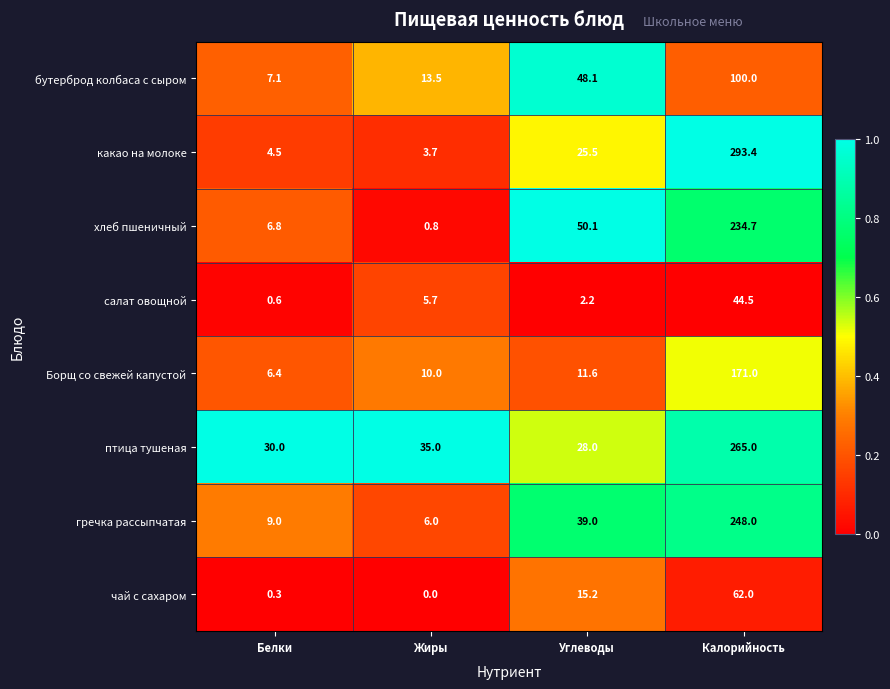

Is it true that гречка рассыпчатая equals 9.0 at Белки?

True